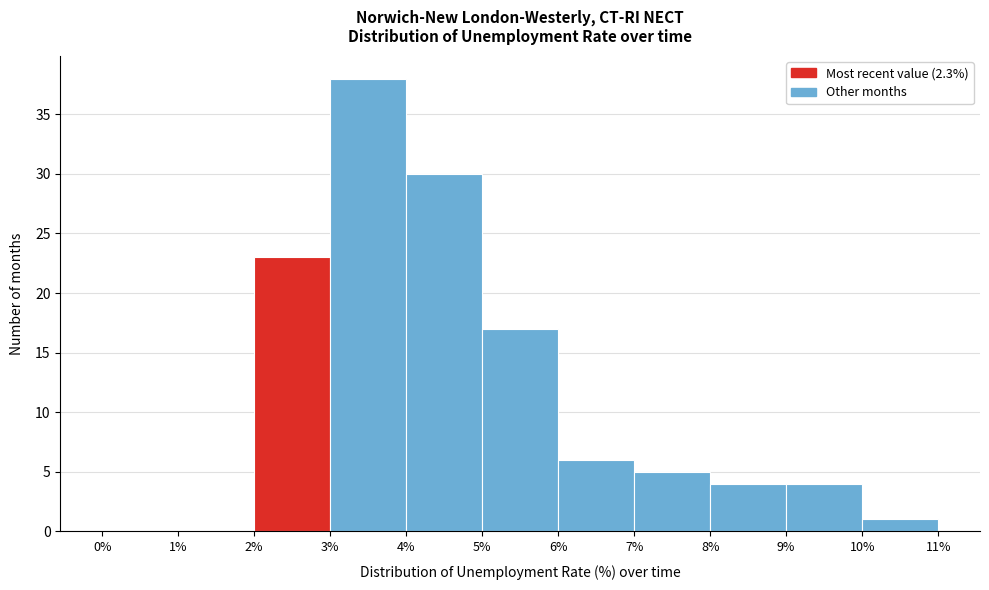

Over which range of the x-axis is the bar tallest?

3% to 4%